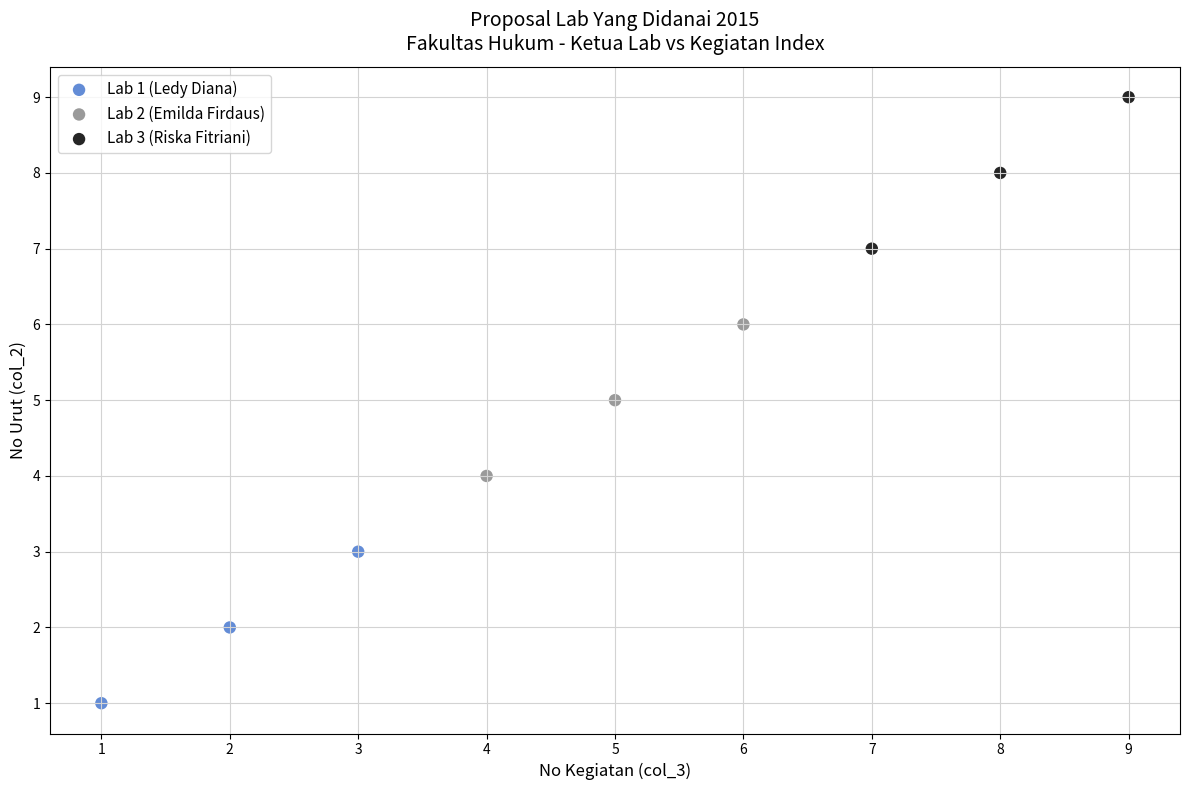

Which series reaches the maximum Y coordinate?

Lab 3 (Riska Fitriani)